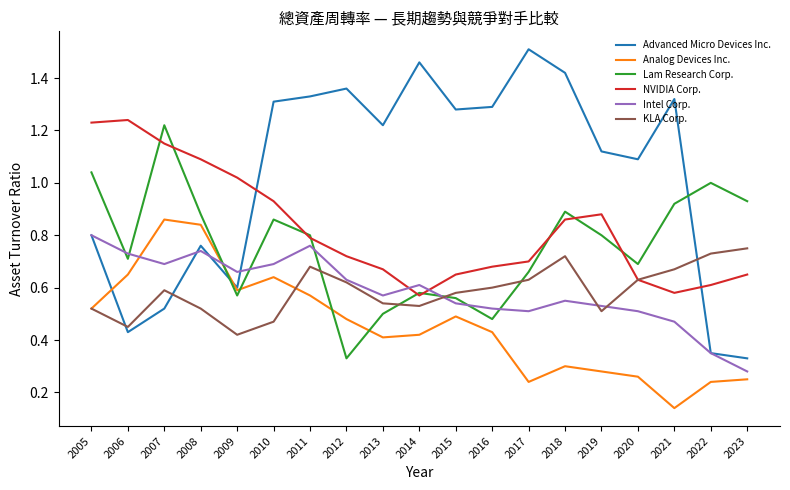

Which series has the largest total across all categories?

Advanced Micro Devices Inc.